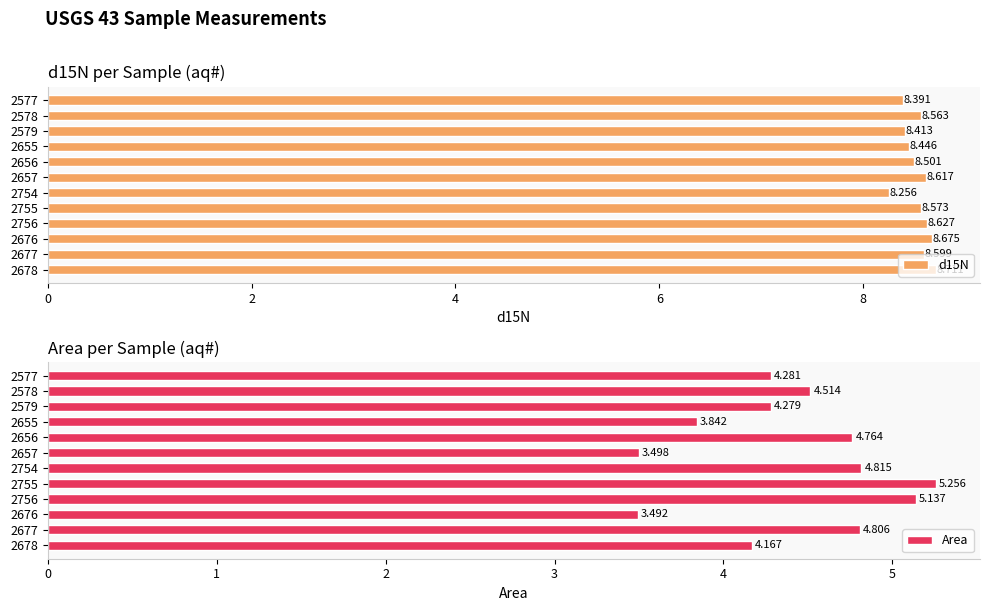

Which series changed the most between 2578 and 2655?

Area